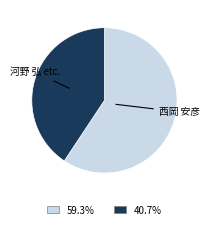

Does any single category account for the majority?

Yes